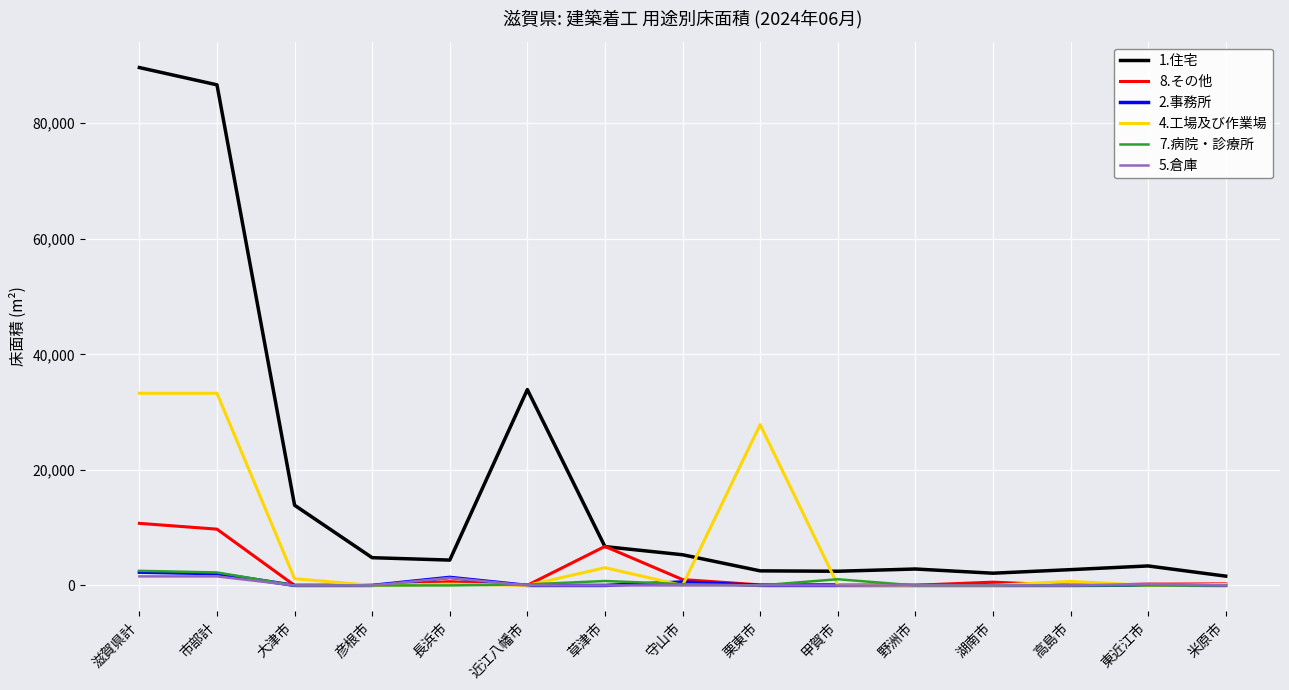

Where is 1.住宅 nearest to the value 45616?

近江八幡市